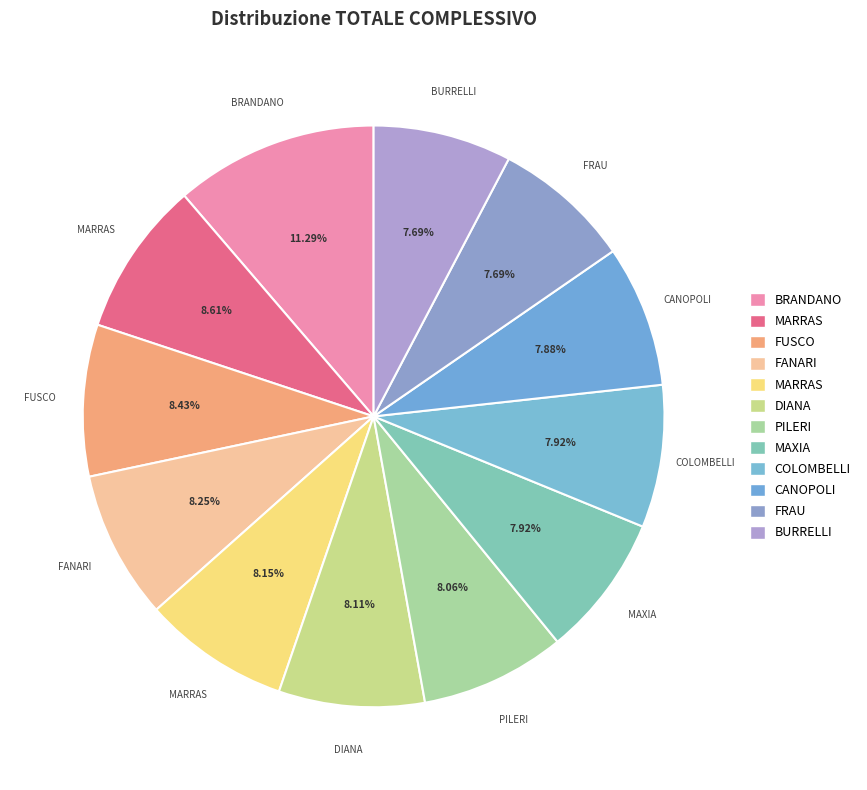

Count the number of slices in the pie.

12